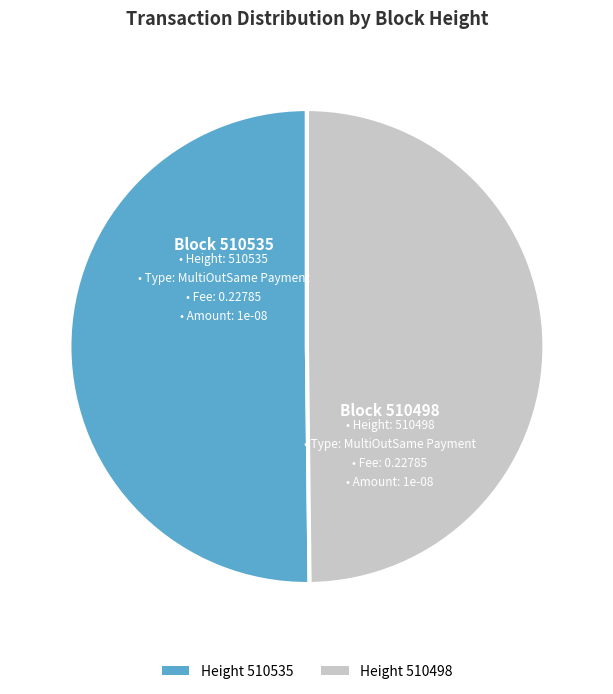

Do Height 510535 and Height 510498 together represent more than half of the pie?

Yes